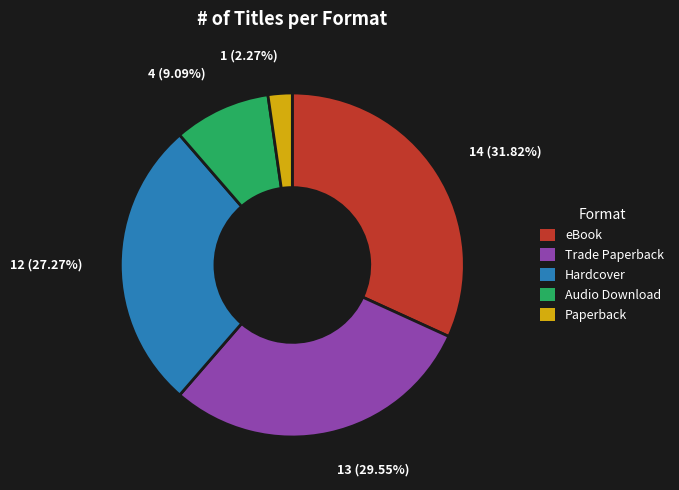

Is it true that Paperback is 2% of the pie?

True